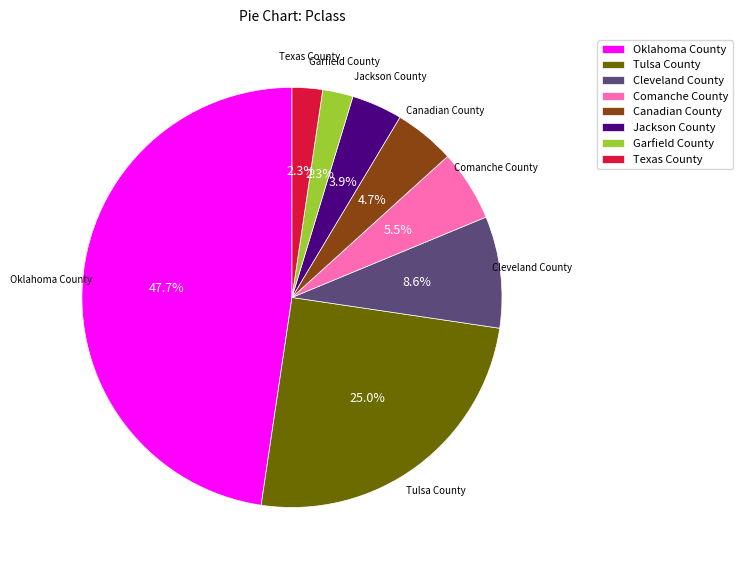

Is it true that Cleveland County is 9% of the pie?

True